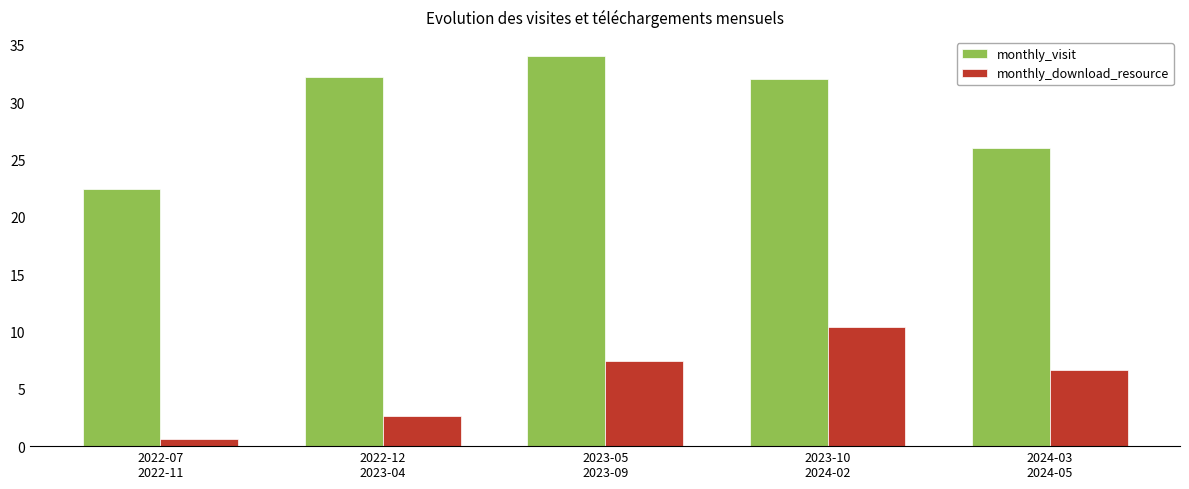

What is the difference between the maximum and minimum values in the monthly_visit series?

11.6